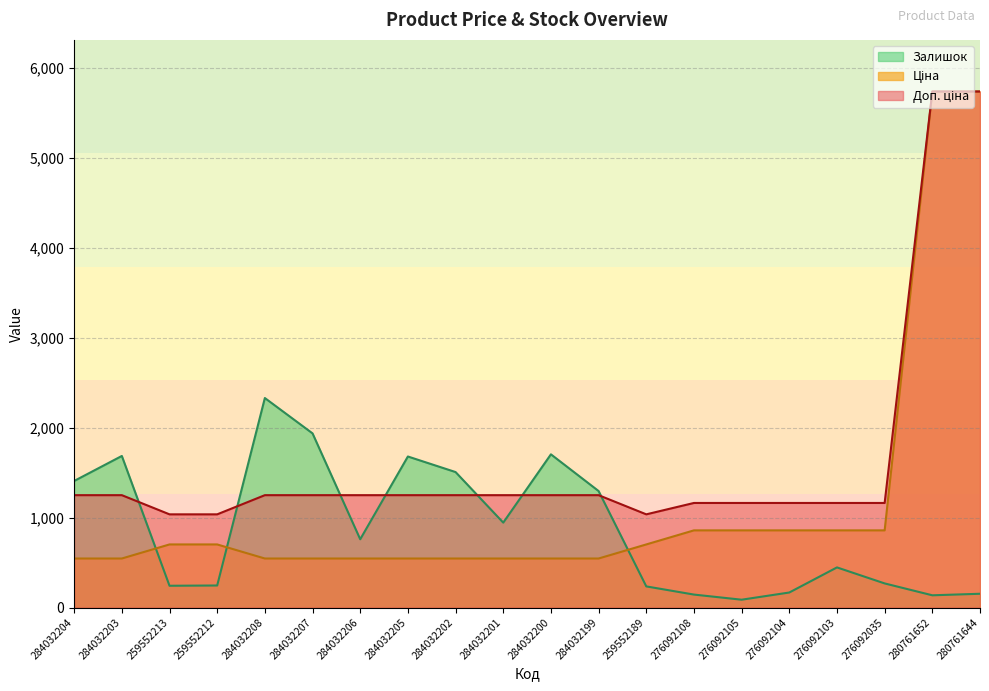

Where does the Доп. ціна series first go above 1249?

284032204